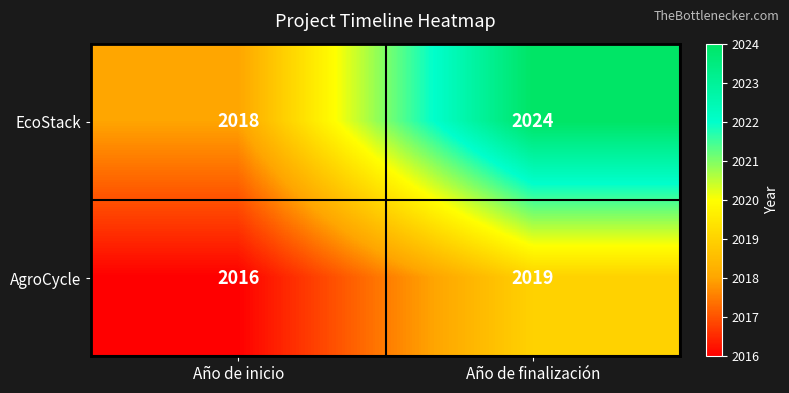

Reading right to left, list all the values displayed in this chart.

EcoStack: Año de finalización=2024	Año de inicio=2018
AgroCycle: Año de finalización=2019	Año de inicio=2016